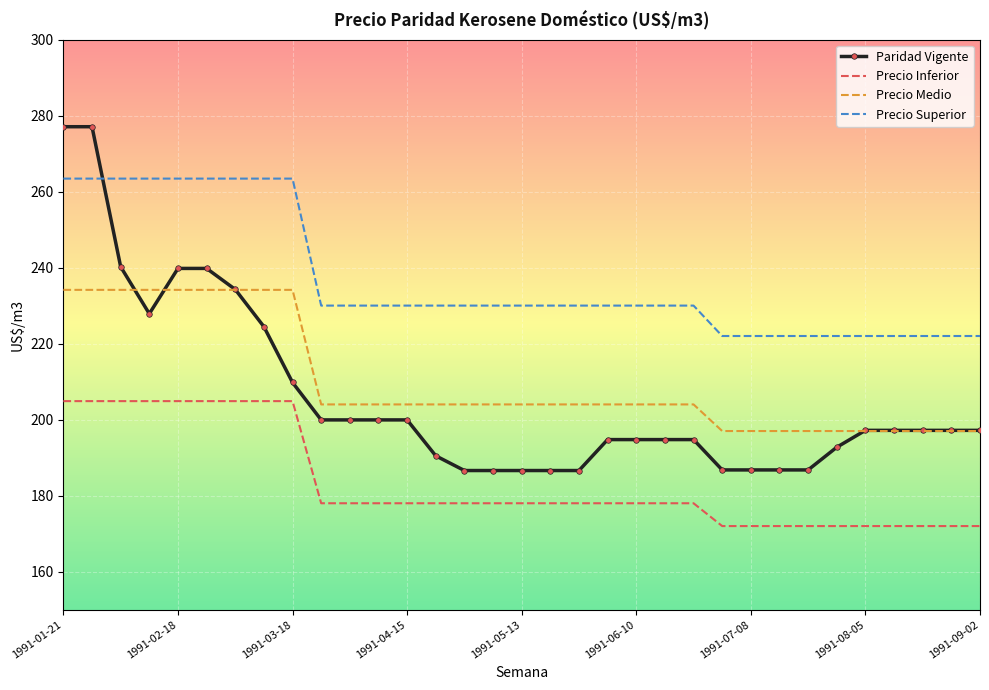

What is the average value of the Paridad Vigente series?

206.0